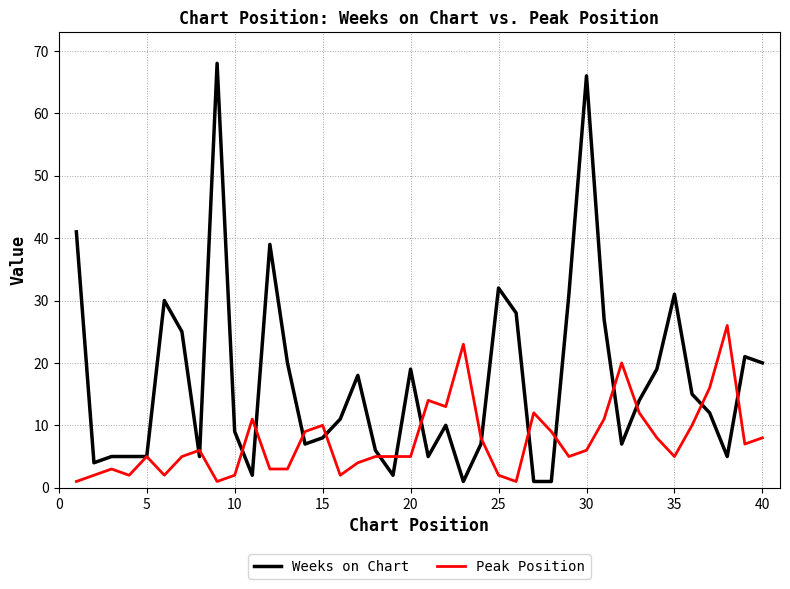

Reading right to left, transcribe all the data shown in this chart.

Weeks on Chart: 20	21	5	12	15	31	19	14	7	27	66	31	1	1	28	32	7	1	10	5	19	2	6	18	11	8	7	20	39	2	9	68	5	25	30	5	5	5	4	41
Peak Position: 8	7	26	16	10	5	8	12	20	11	6	5	9	12	1	2	8	23	13	14	5	5	5	4	2	10	9	3	3	11	2	1	6	5	2	5	2	3	2	1